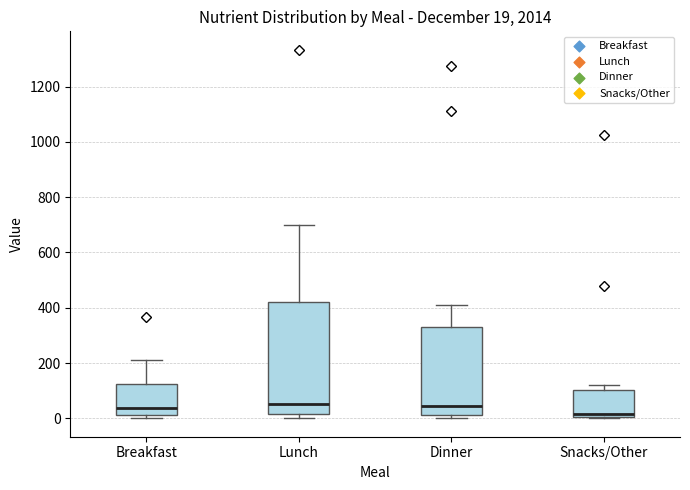

Which box is the tallest, from its lower edge to its upper edge?

Lunch